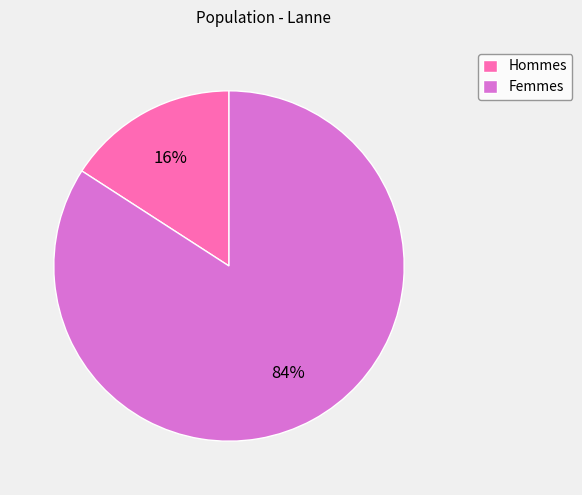

To the nearest percent, what is the combined percentage of Femmes and Hommes?

100%